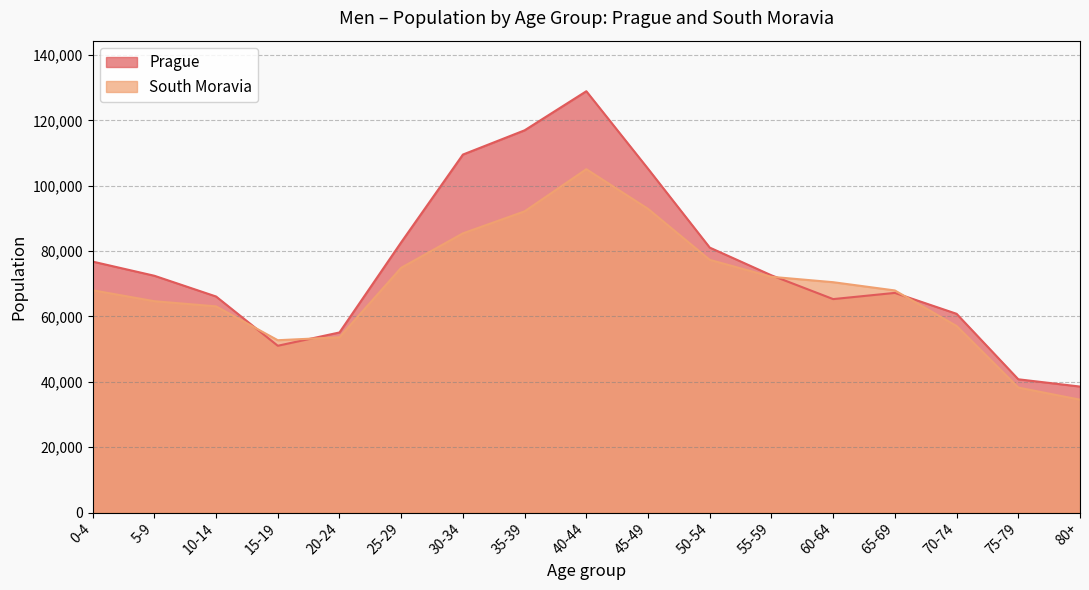

What is the maximum value shown in the chart?

128914